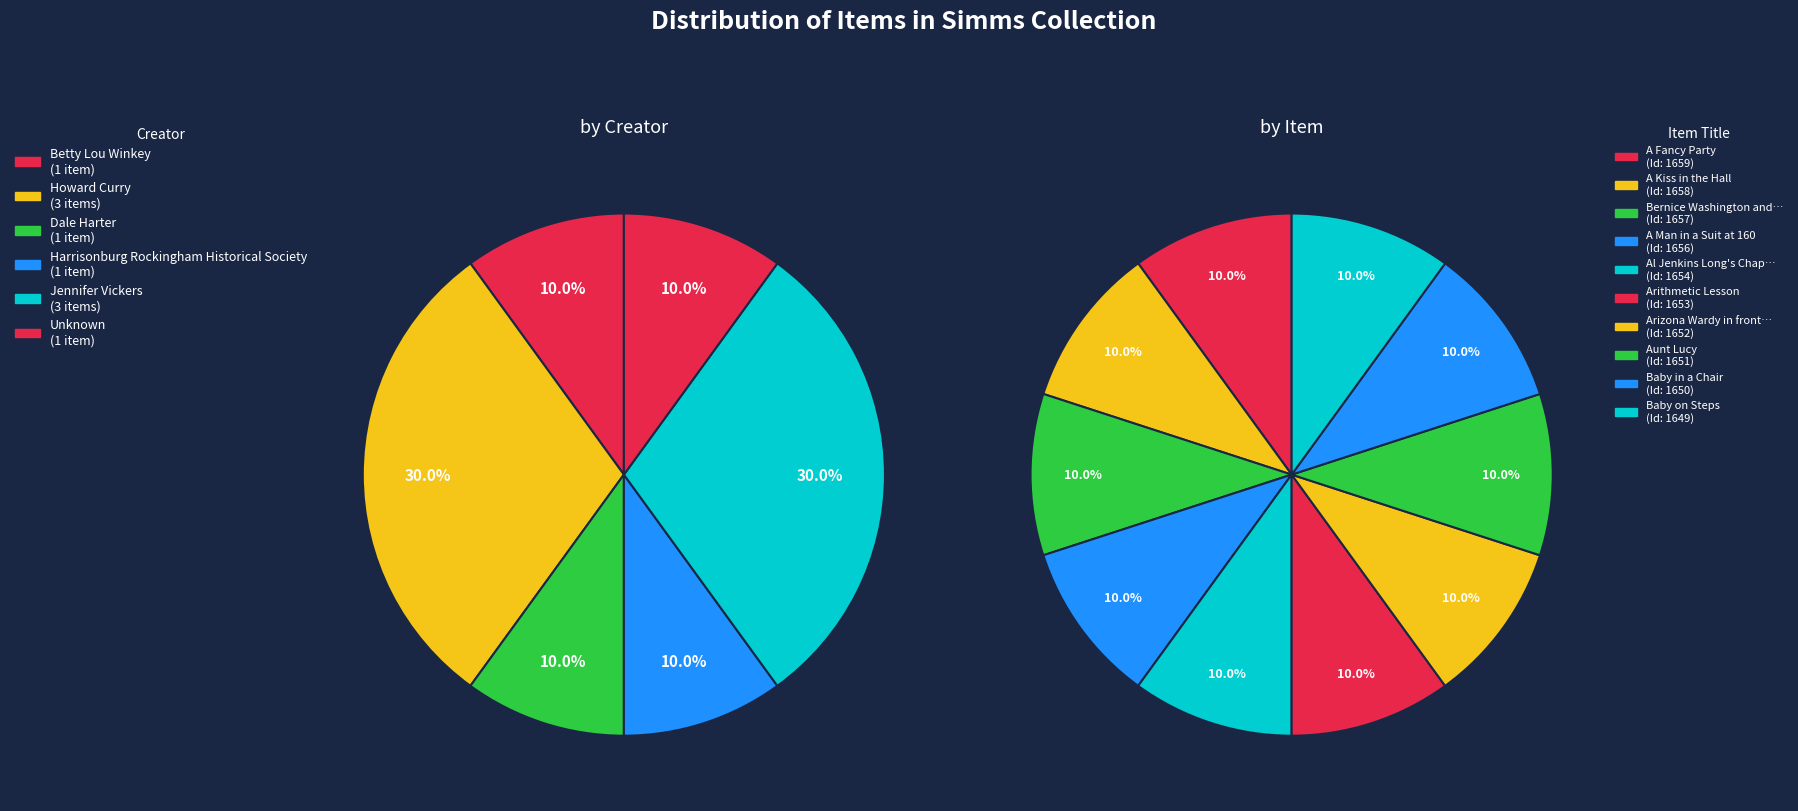

Does Al Jenkins Long's Chapel account for over 50% of the chart?

No